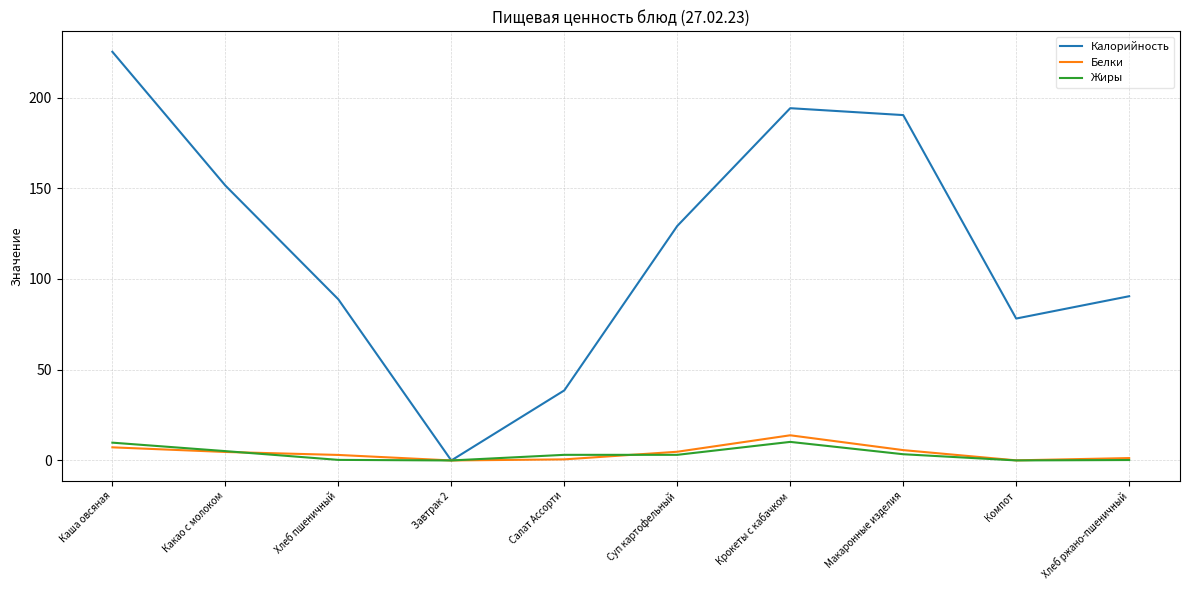

True or false: Калорийность has a value of 294.8 at Каша овсяная.

False